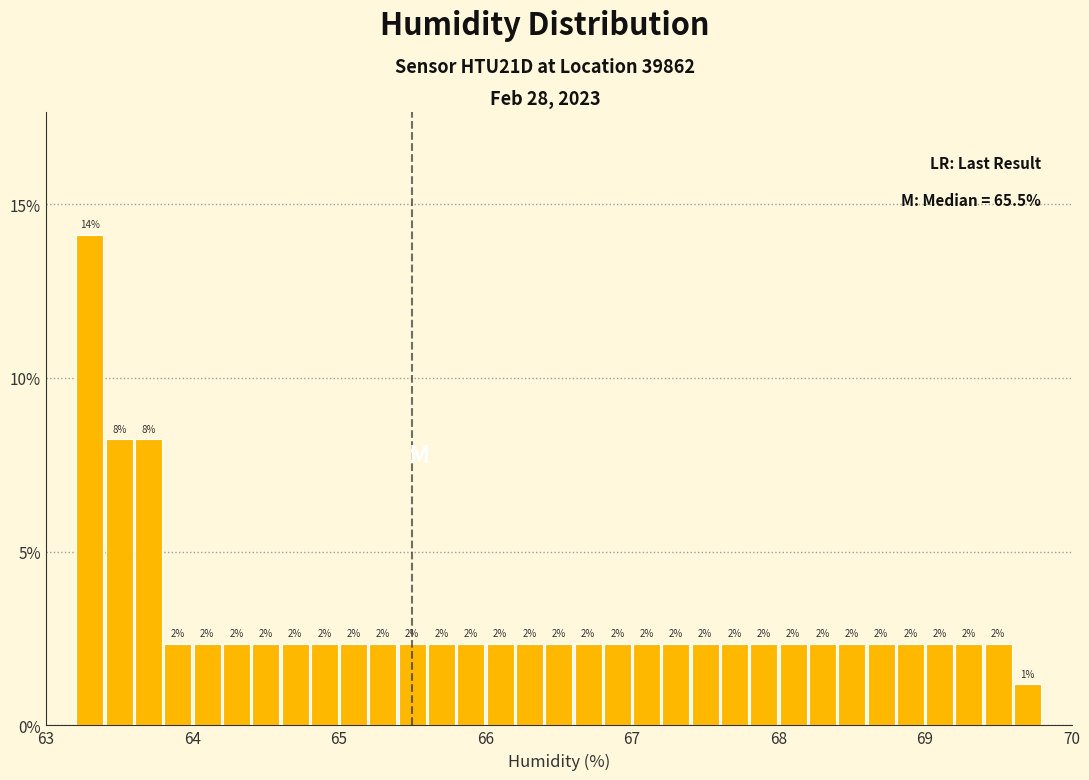

Around what value on the x-axis is the tallest bar? Give the approximate position of its centre, as read against the axis.

63.3